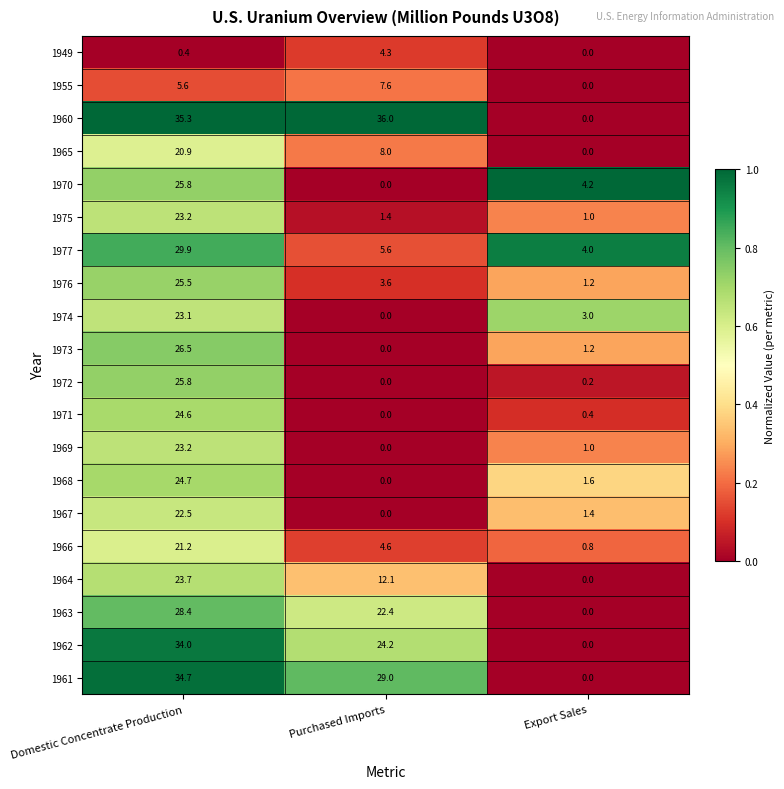

Is it true that 1955 equals 8.0 at Domestic Concentrate Production?

False